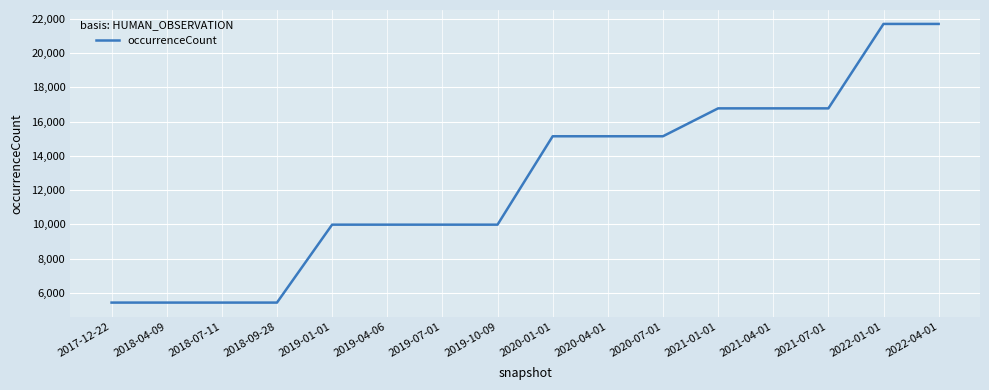

The value at 2017-12-22 is 3317. True or false?

False